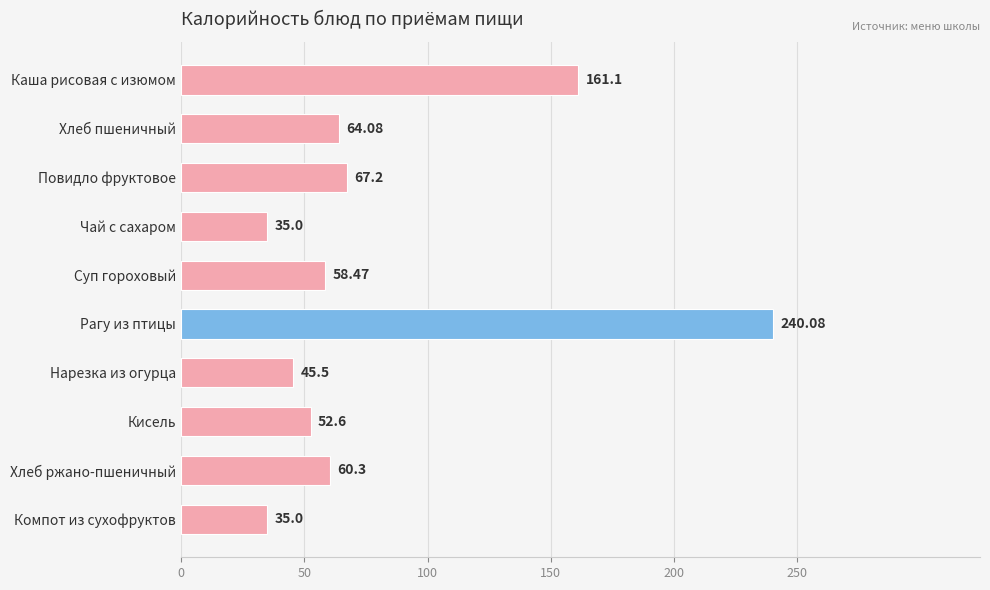

What is the sum of all values?

819.3